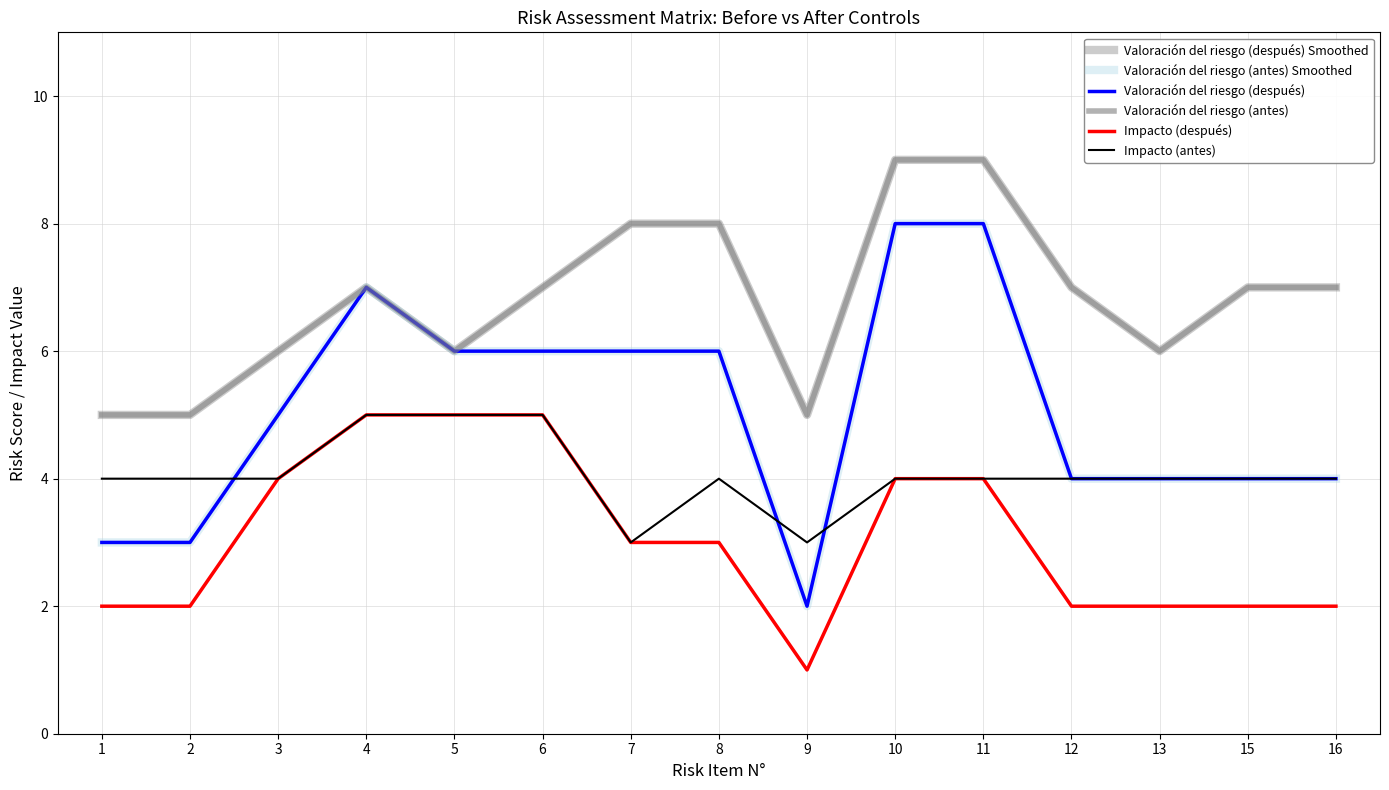

How many lines are shown in the chart?

6